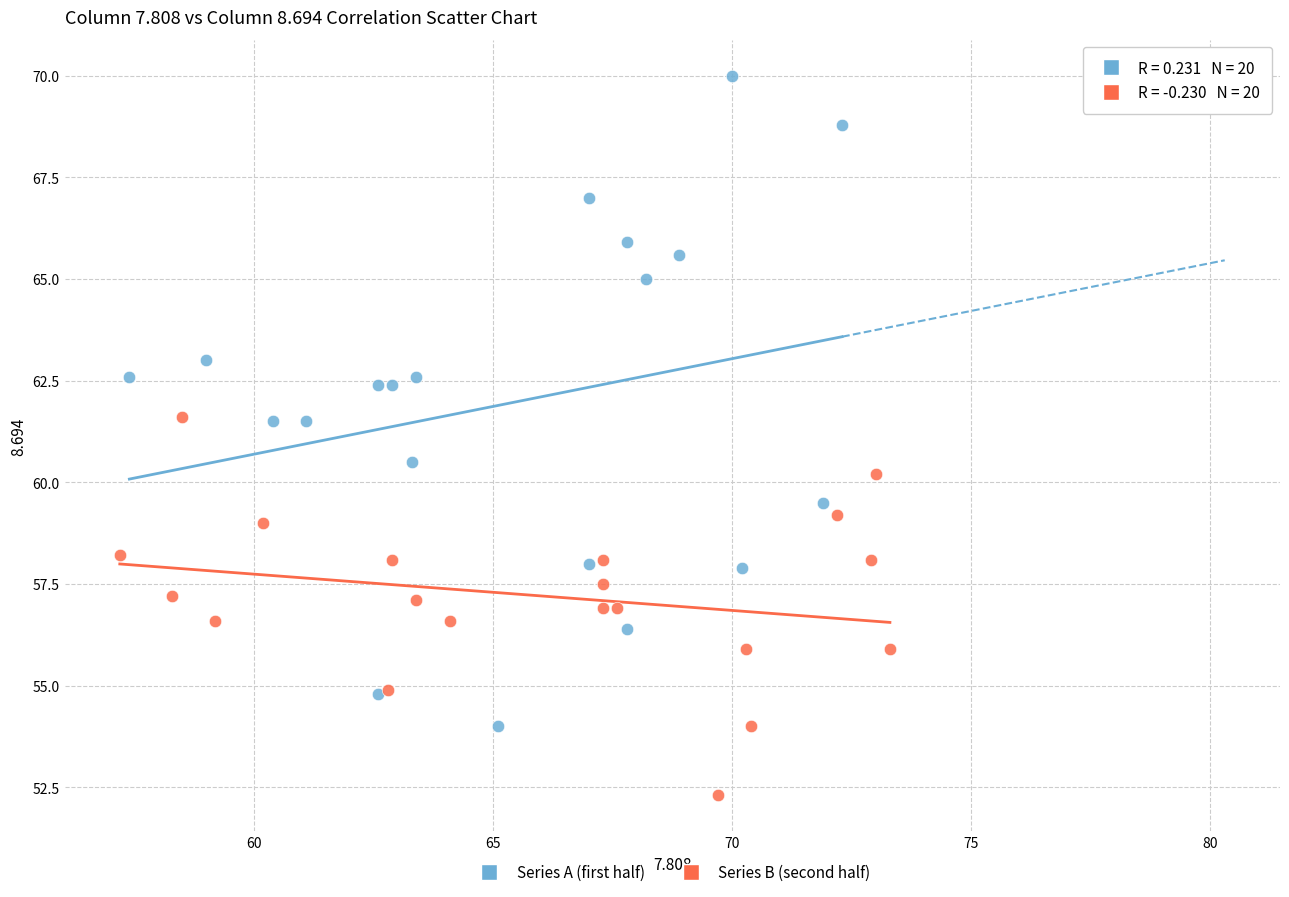

Which series reaches the minimum Y coordinate?

Series B (second half)